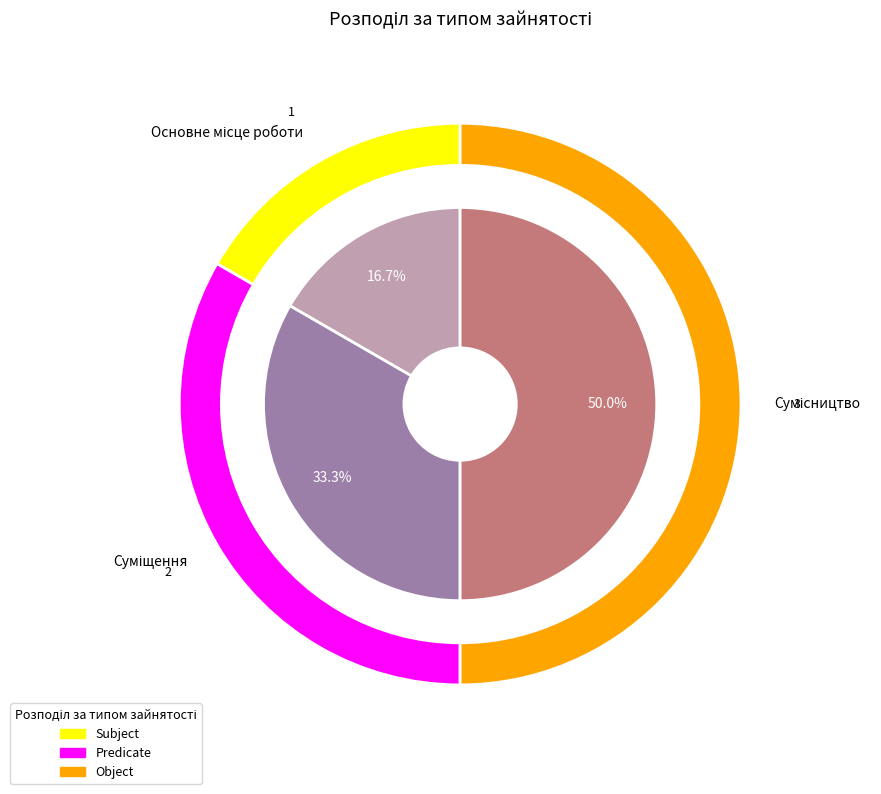

Is Суміщення the majority of the pie?

No